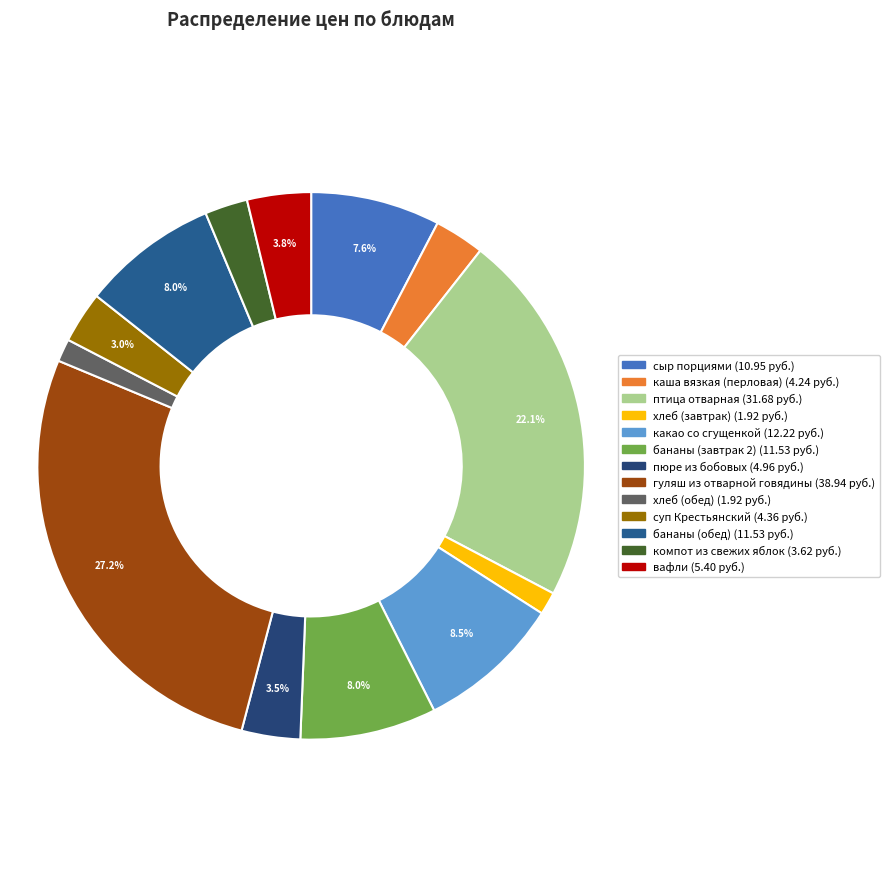

Is it true that компот из свежих яблок is 8% of the pie?

False